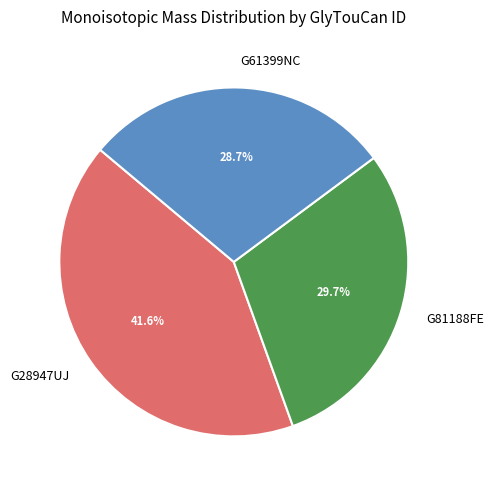

To the nearest percent, what percentage of the pie is G28947UJ?

42%